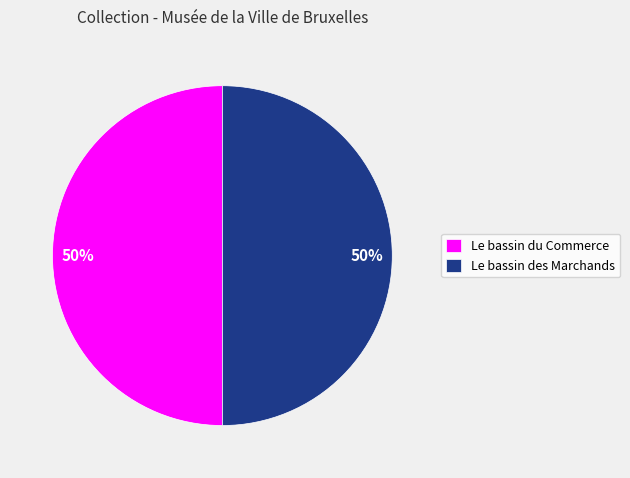

What is the ratio of the value at Le bassin des Marchands to the value at Le bassin du Commerce?

1.0